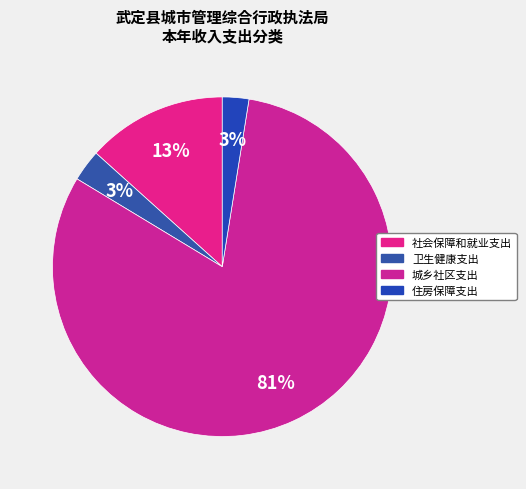

Count the number of slices in the pie.

4